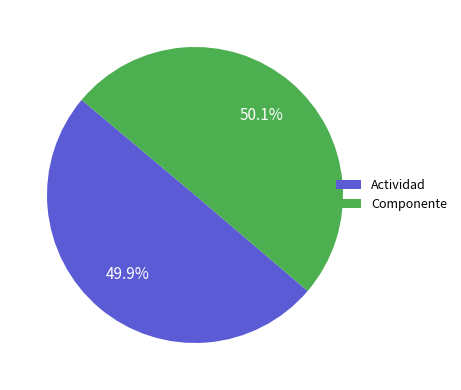

Approximately how many times larger is the value at Componente compared to Actividad?

1.0